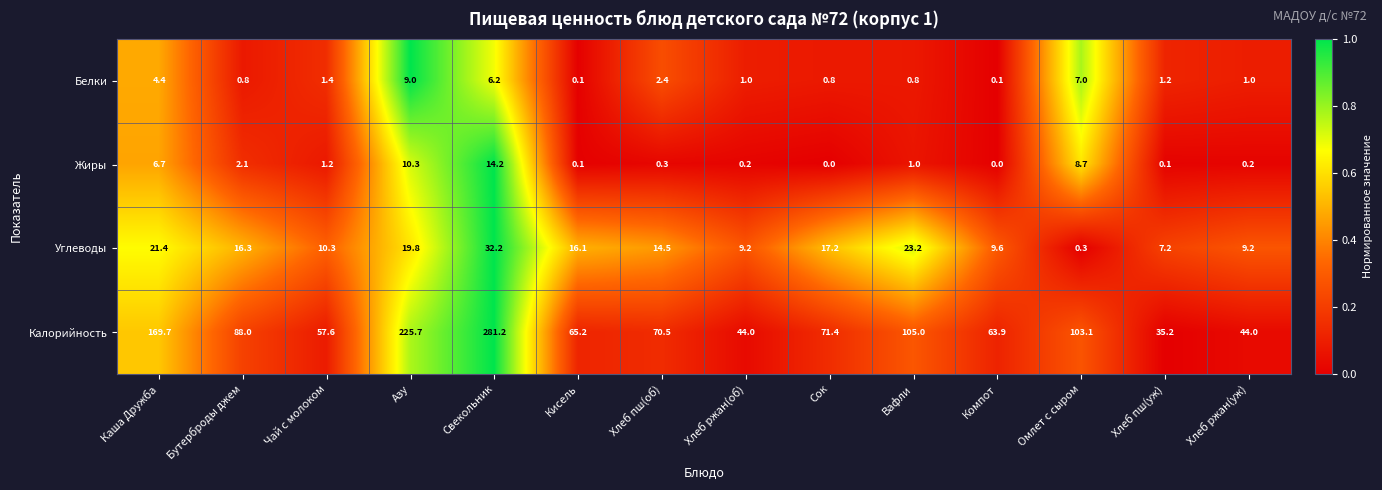

At how many categories does at least one series exceed 0?

14